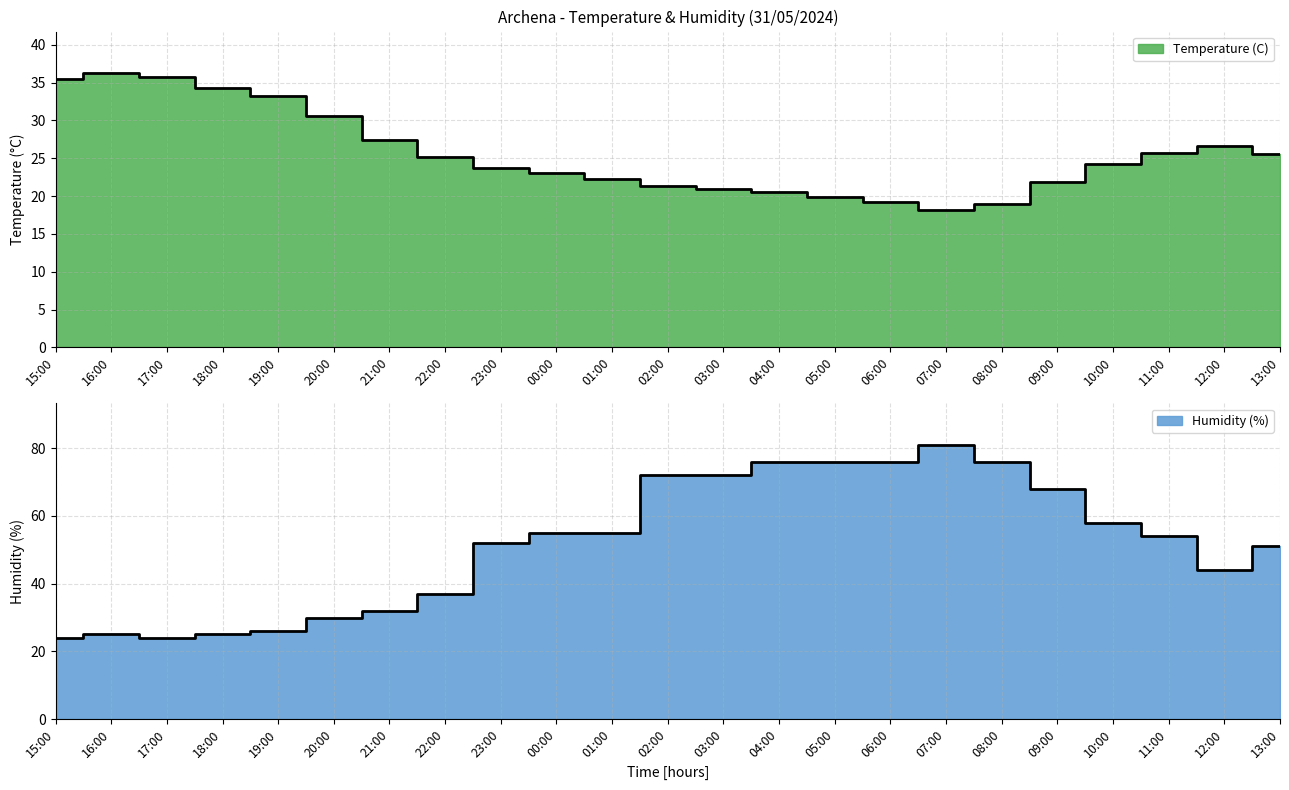

Is the value of Temperature (C) at 20:00 greater than the value of Humidity (%) at 04:00?

No